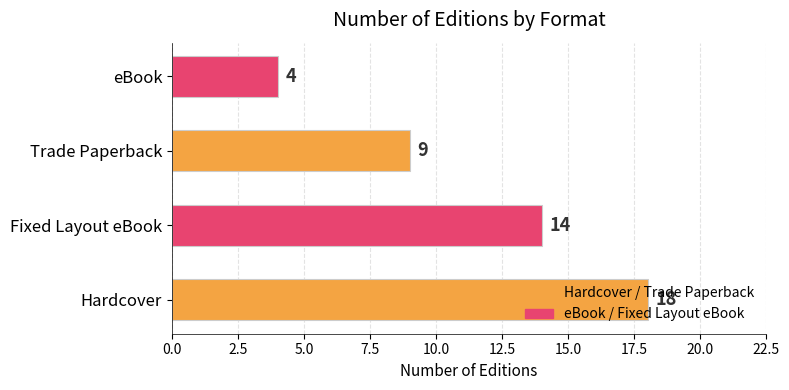

Rank the categories by value from lowest to highest.

eBook, Trade Paperback, Fixed Layout eBook, Hardcover